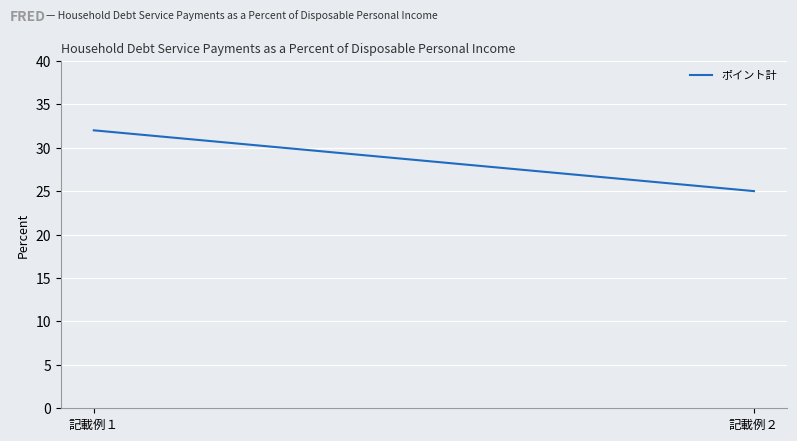

Where is the data nearest to the value 28?

記載例２